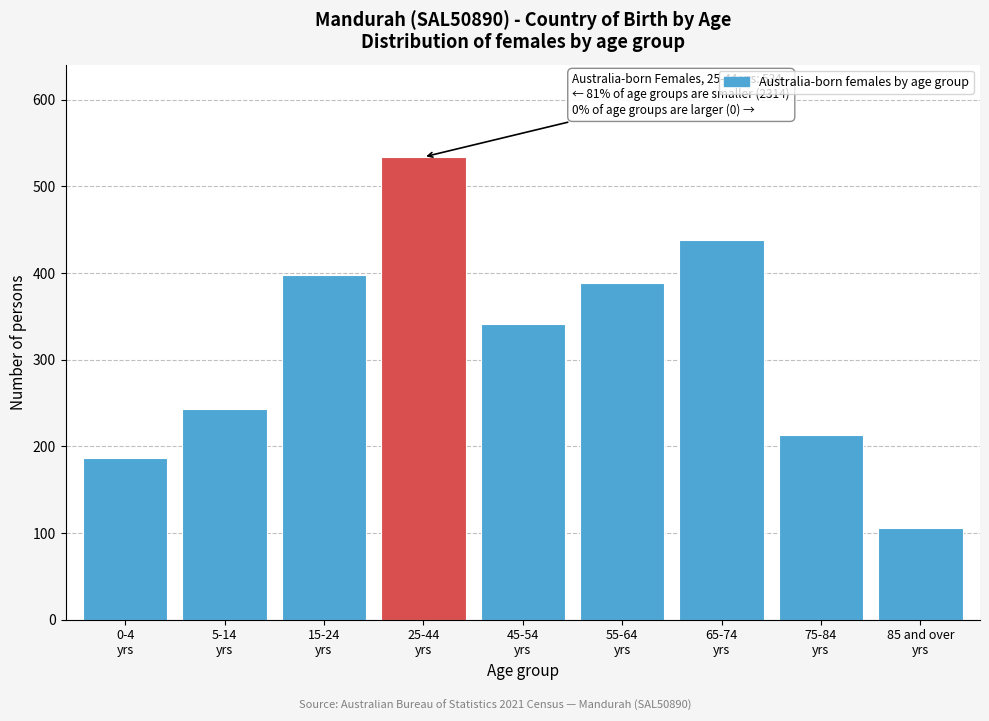

What is the average value?

316